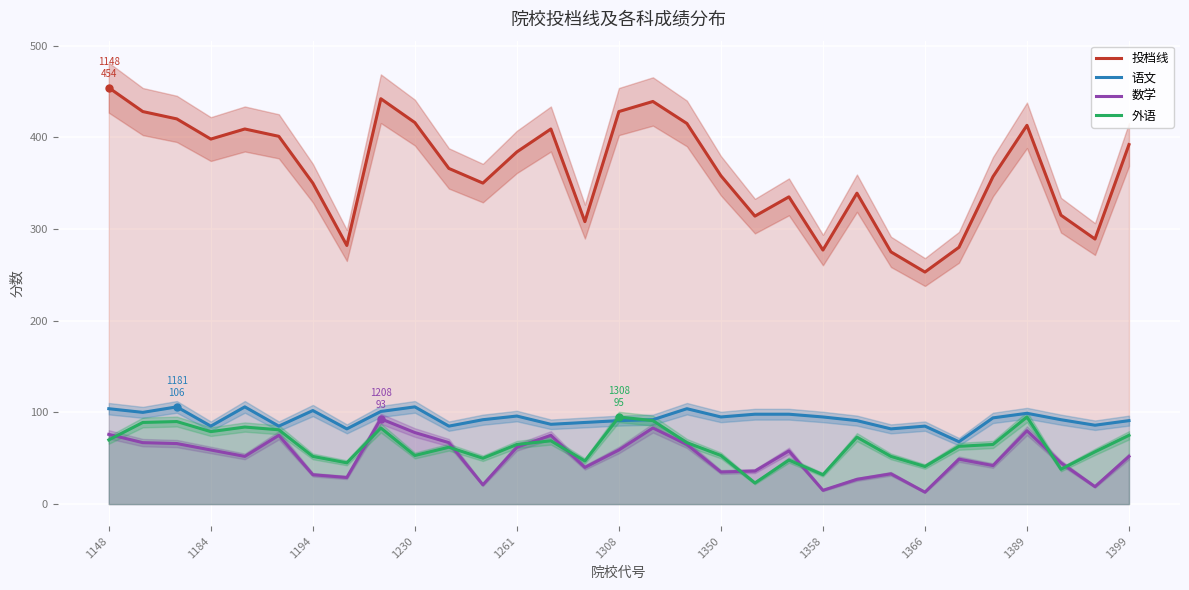

Which category has the highest value across all series?

1148